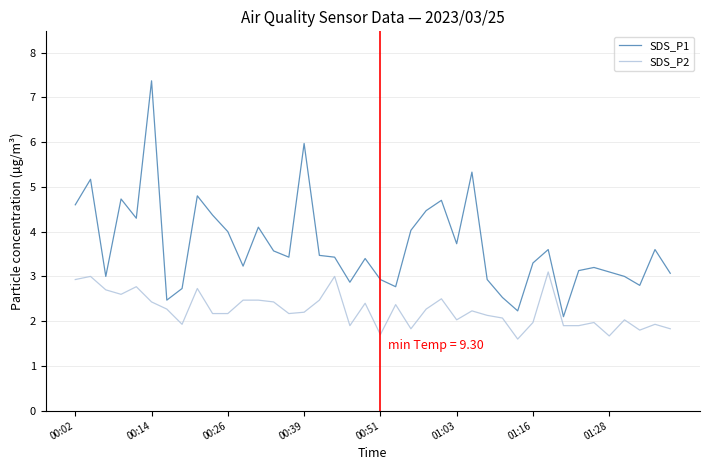

What is the highest value of the SDS_P2 series?

3.1